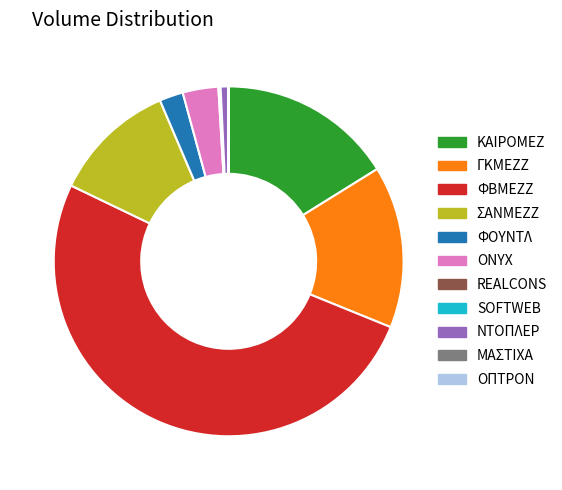

Which slice is the largest?

ΦΒΜΕΖΖ